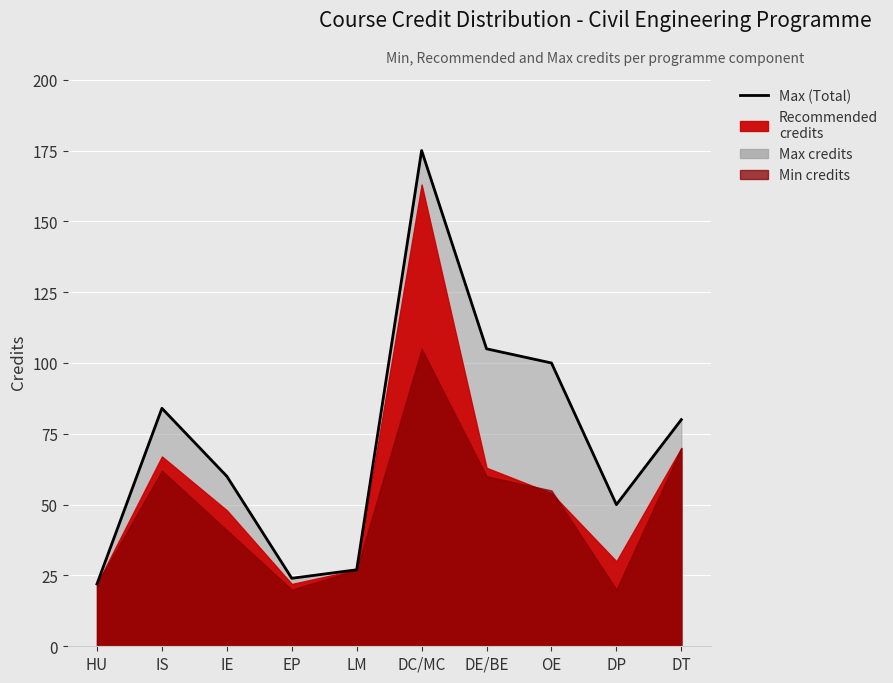

What is the greatest value displayed?

175